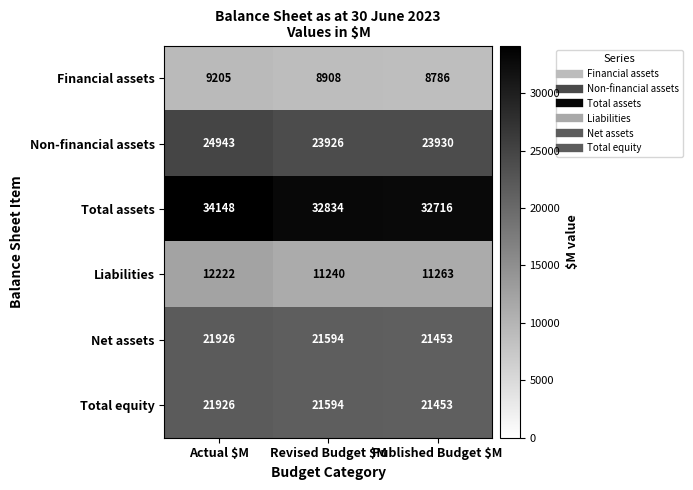

At which label does Total assets reach its minimum?

Published Budget $M